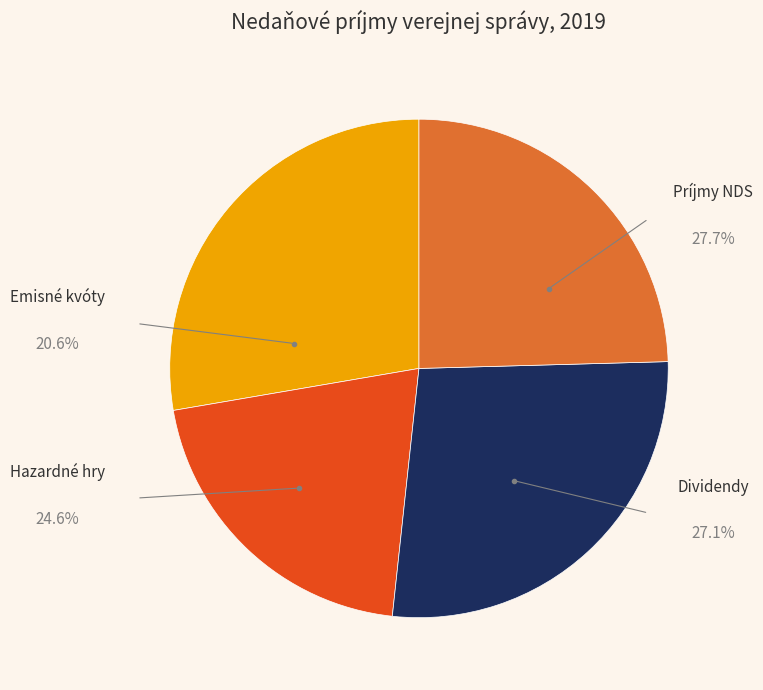

To the nearest percent, what is the average slice percentage?

25%